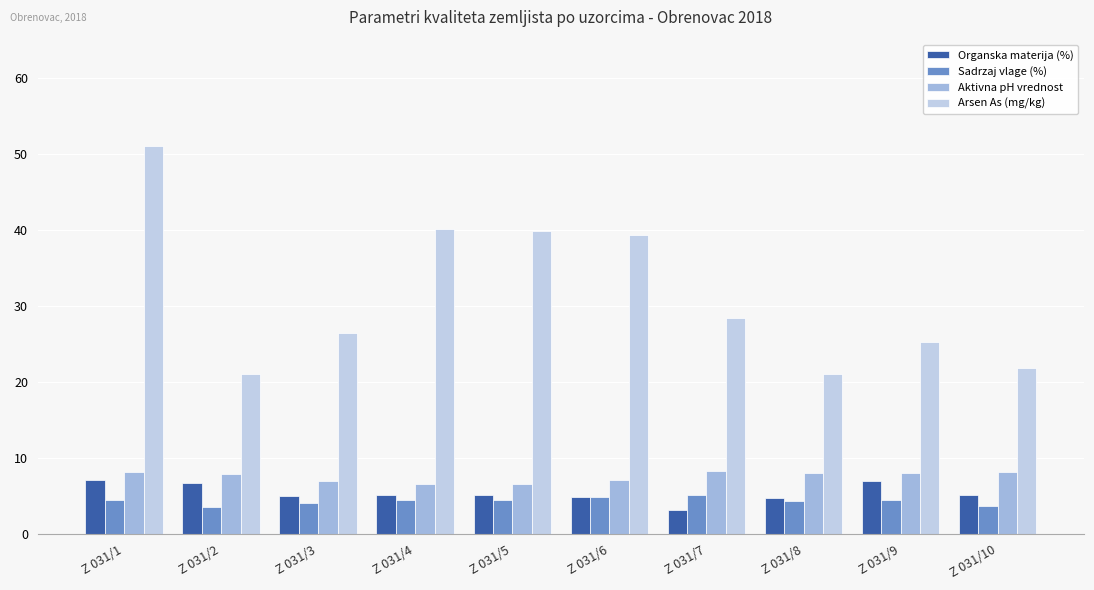

Which series has the largest total across all categories?

Arsen As (mg/kg)